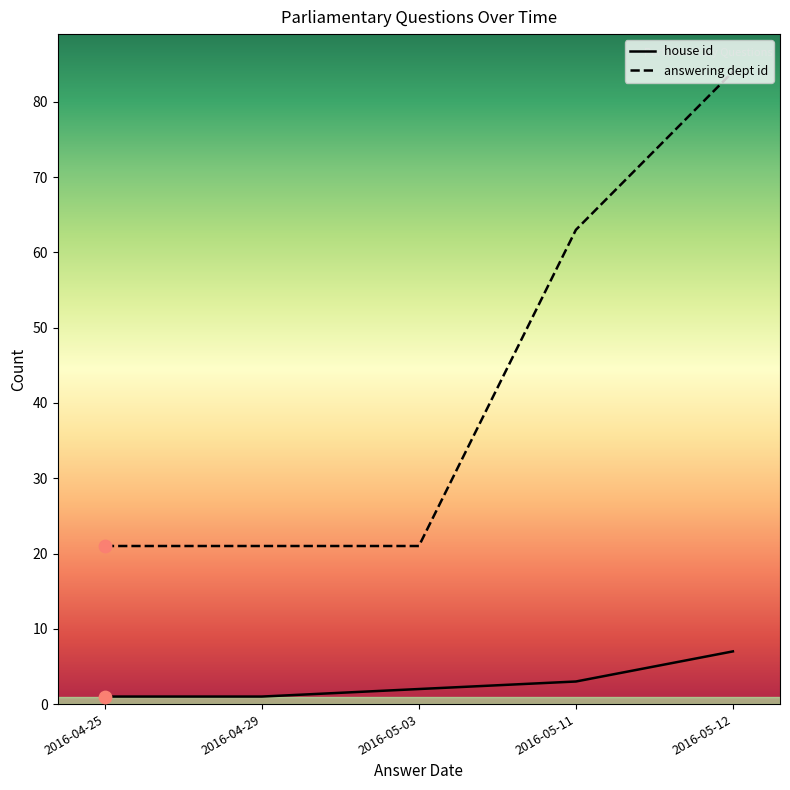

Which series has the largest total across all categories?

answering dept id